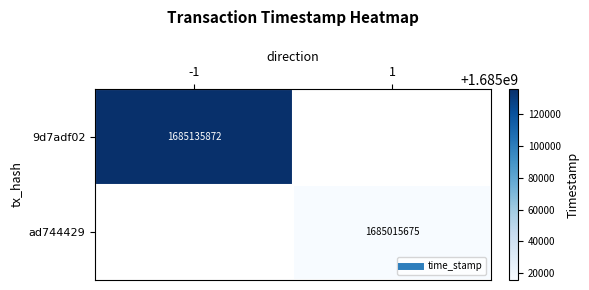

Which series has the widest spread of values?

9d7adf02